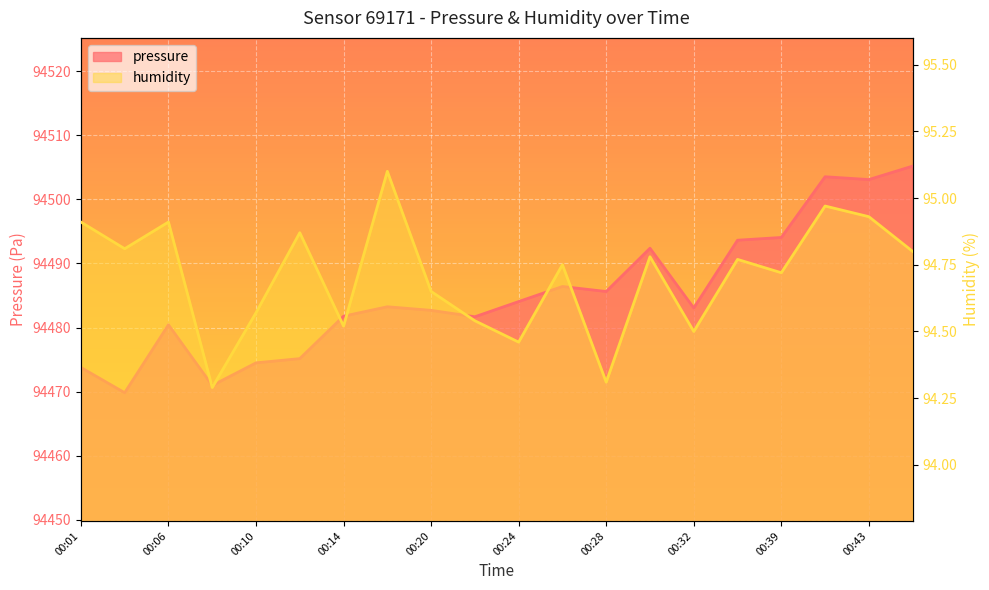

Does the chart display data point markers on the line(s)?

No